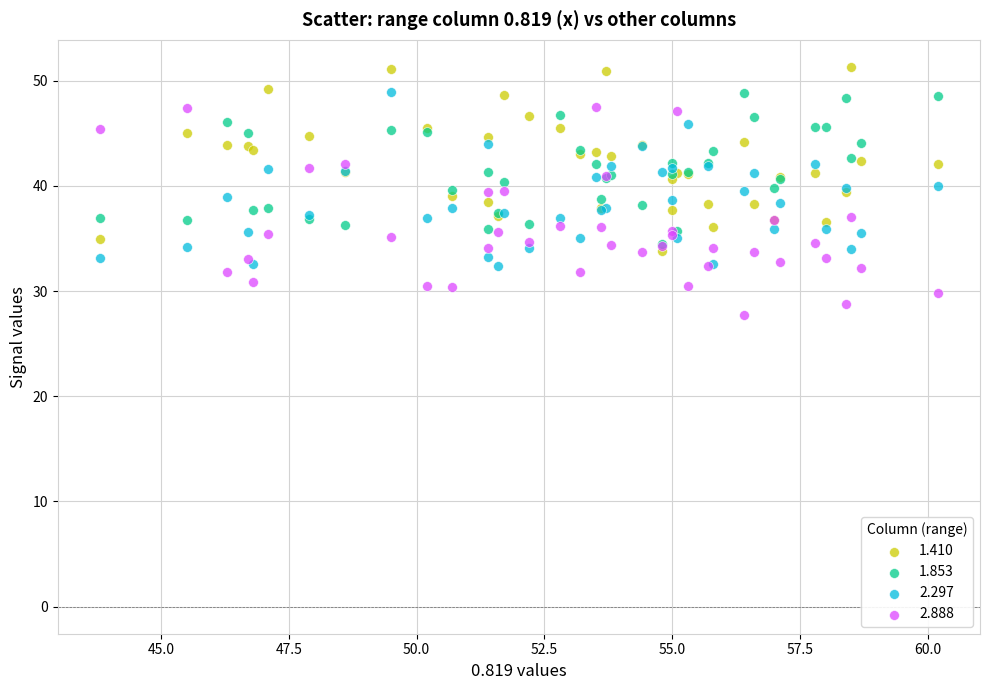

Which series contains the lowest Y value?

2.888